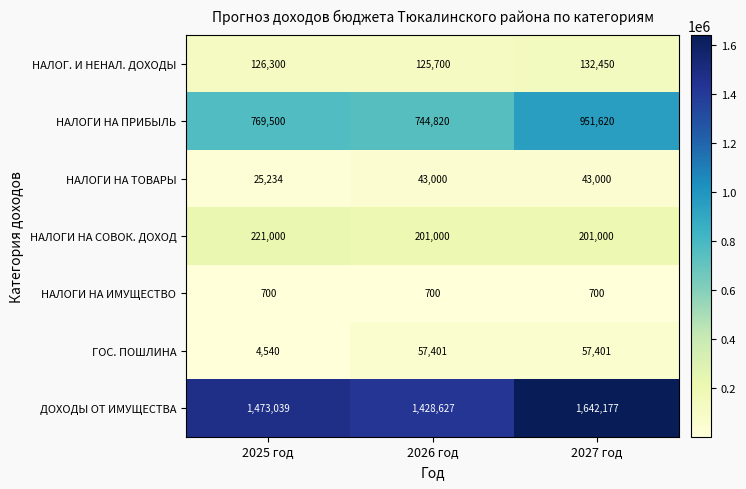

At which category is the sum across all series the highest?

2027 год